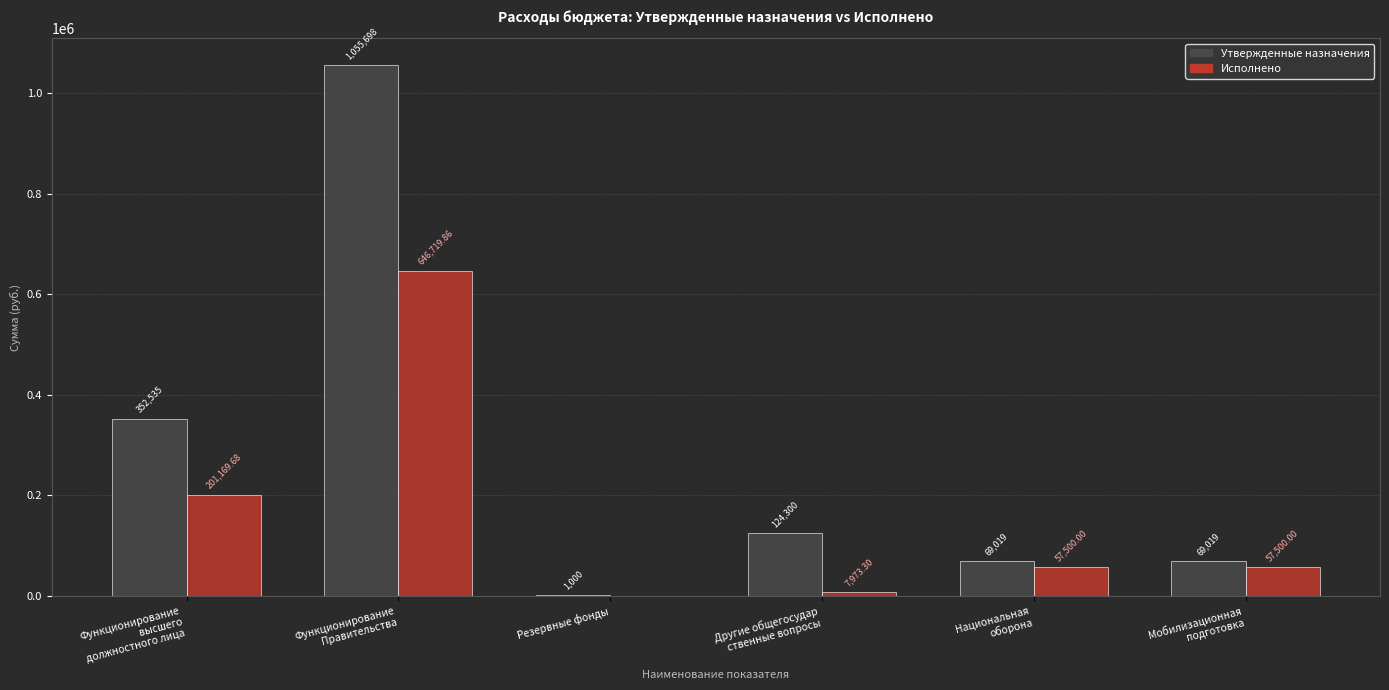

Which series has the largest range (max minus min)?

Утвержденные назначения